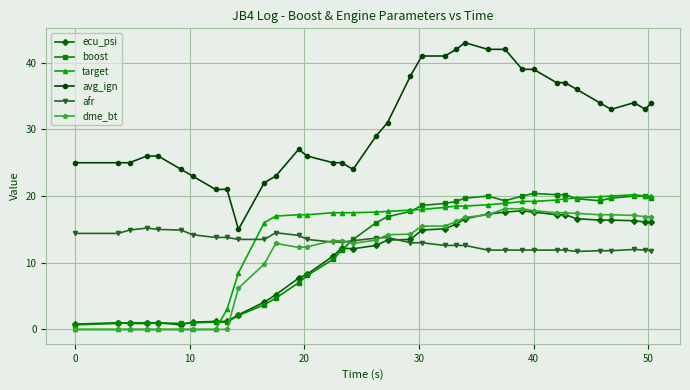

What is the greatest value displayed?

43.0